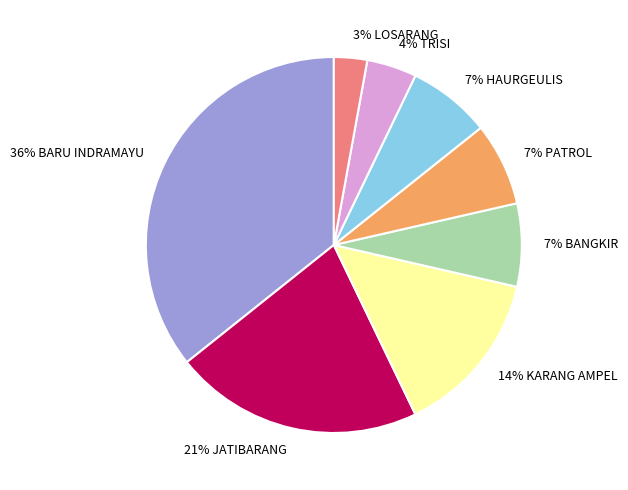

How many slices are in this pie chart?

8